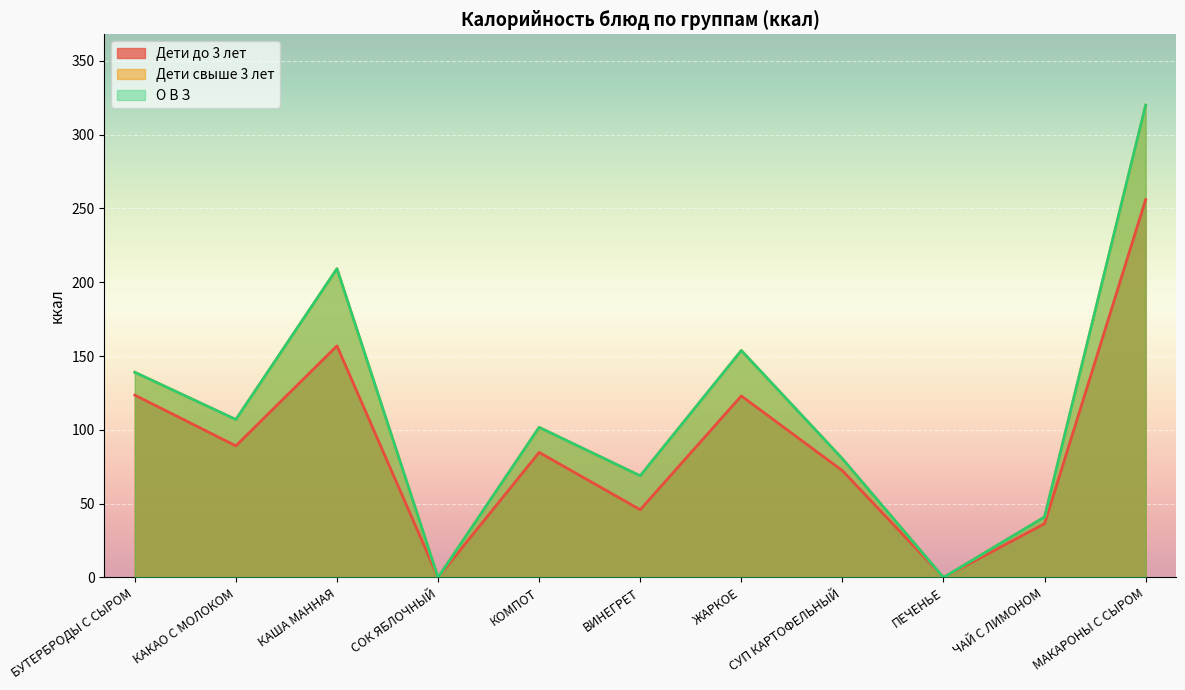

Is it true that Дети до 3 лет equals 139.7 at КОМПОТ?

False